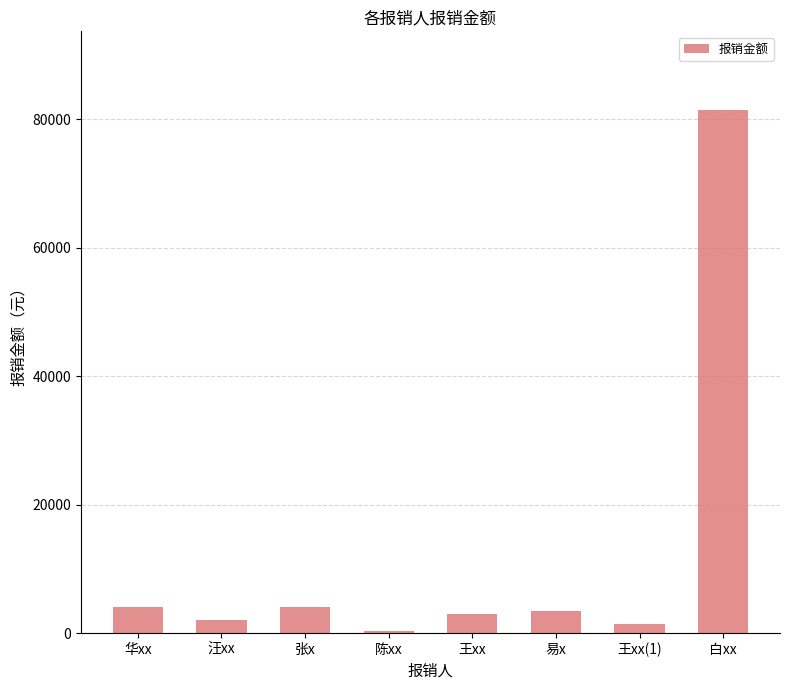

What is the greatest value displayed?

81460.0